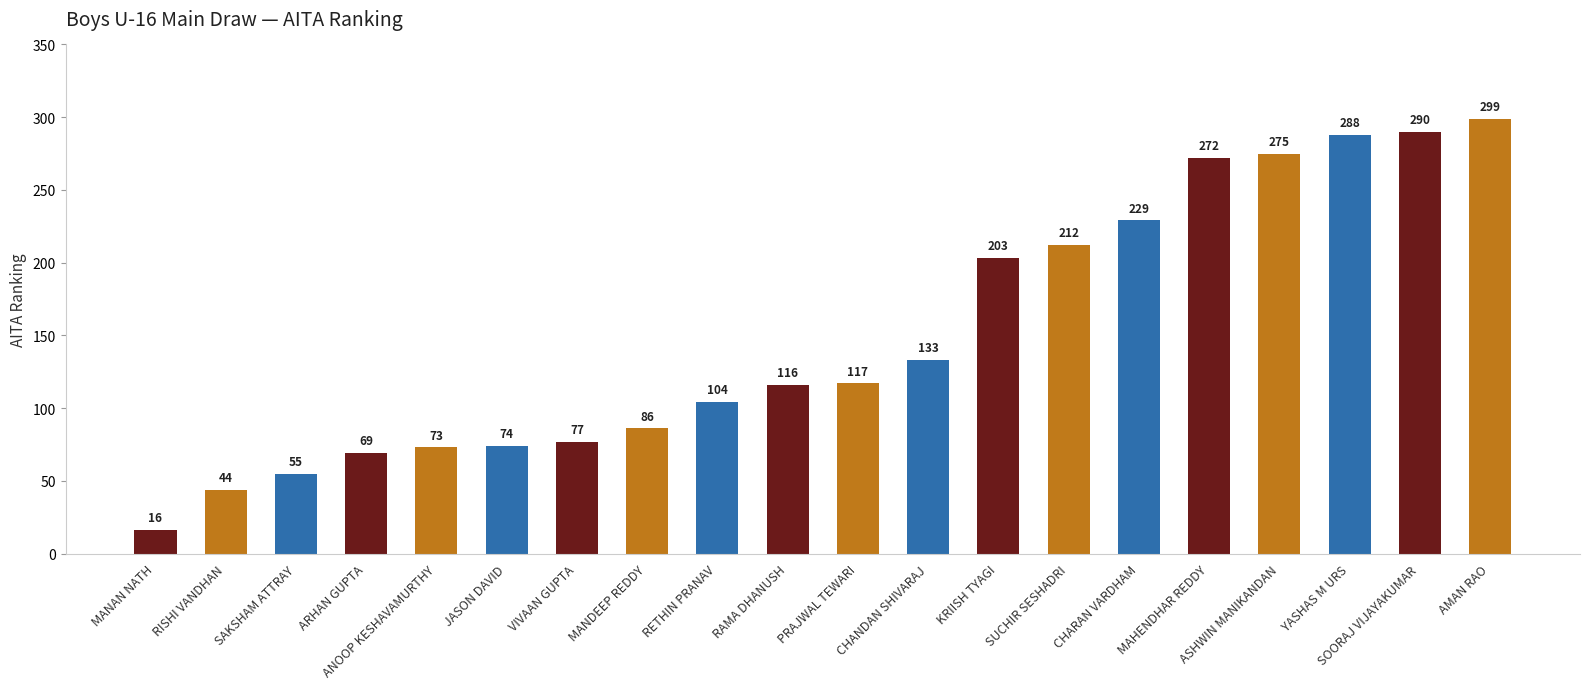

What is the sum of the values at MAHENDHAR REDDY and SOORAJ VIJAYAKUMAR?

562